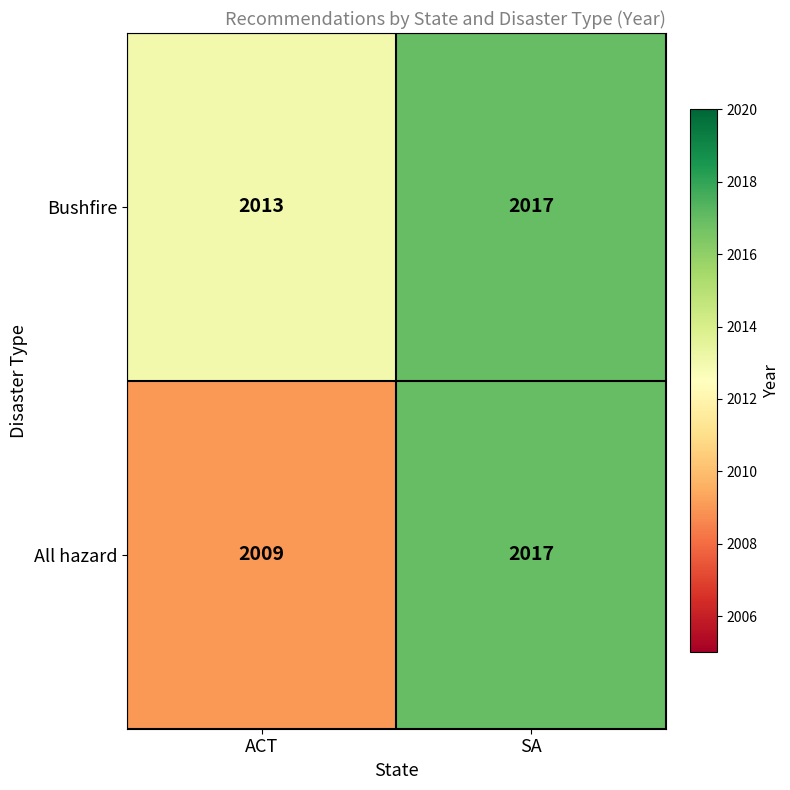

What is the sum of all Bushfire values?

4030